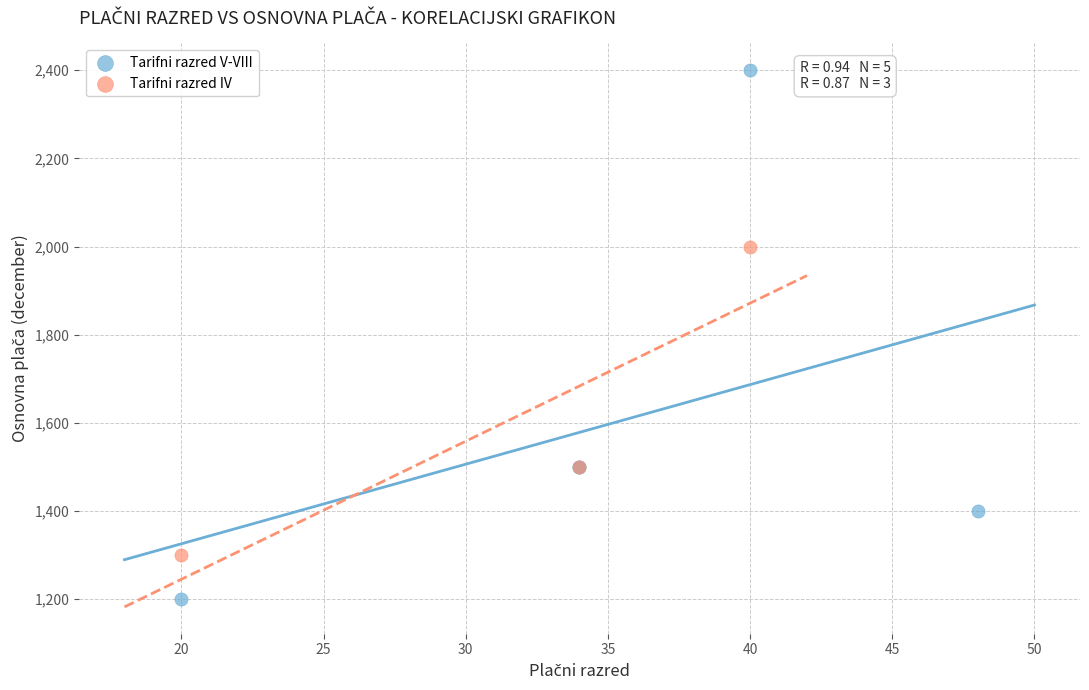

Which series contains the highest Y value?

Tarifni razred V-VIII